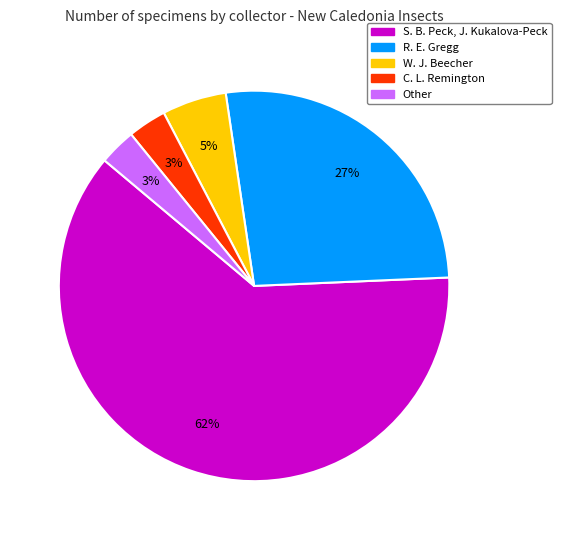

The R. E. Gregg slice represents 12% of the pie. True or false?

False